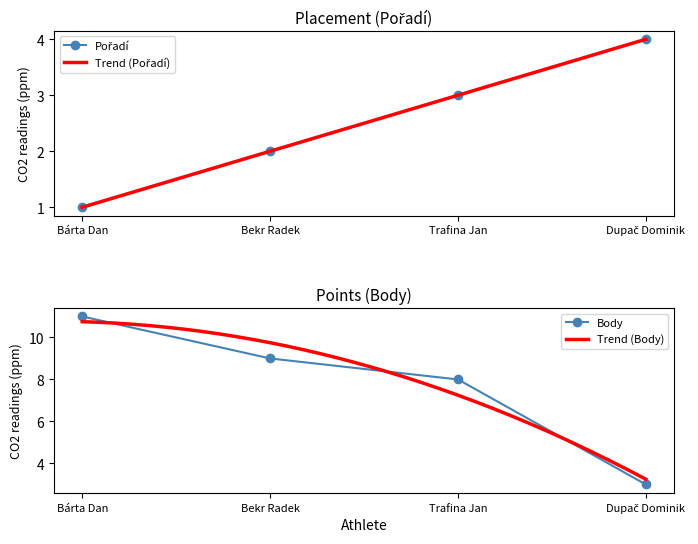

What is the smallest value displayed?

1